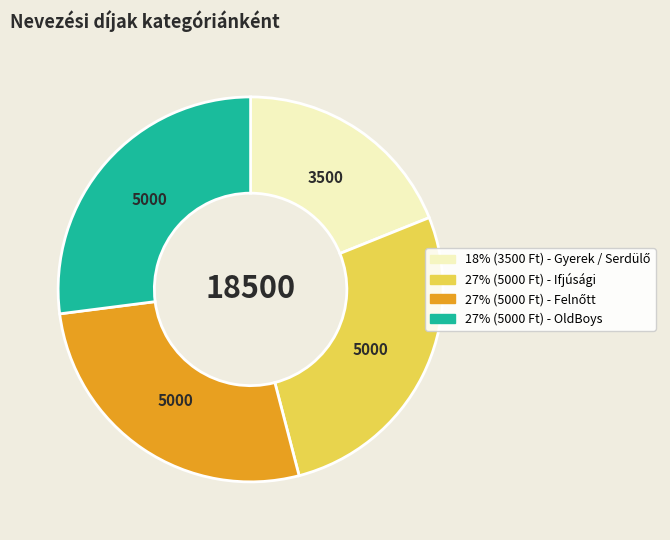

Count the number of slices in the pie.

4